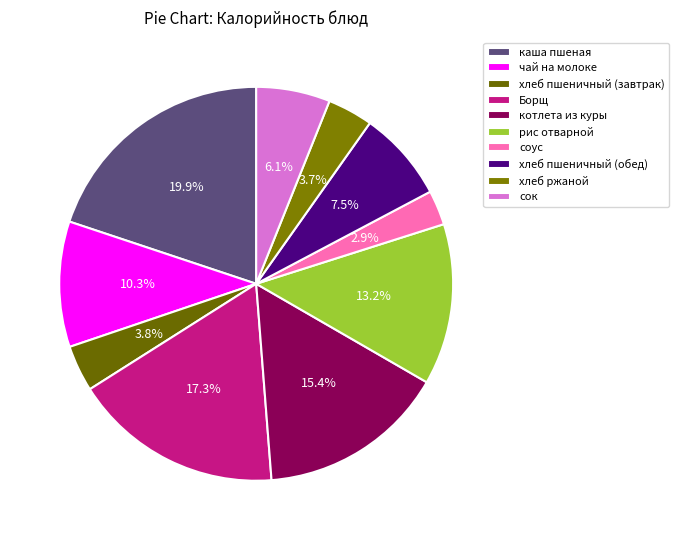

The чай на молоке slice represents 10% of the pie. True or false?

True